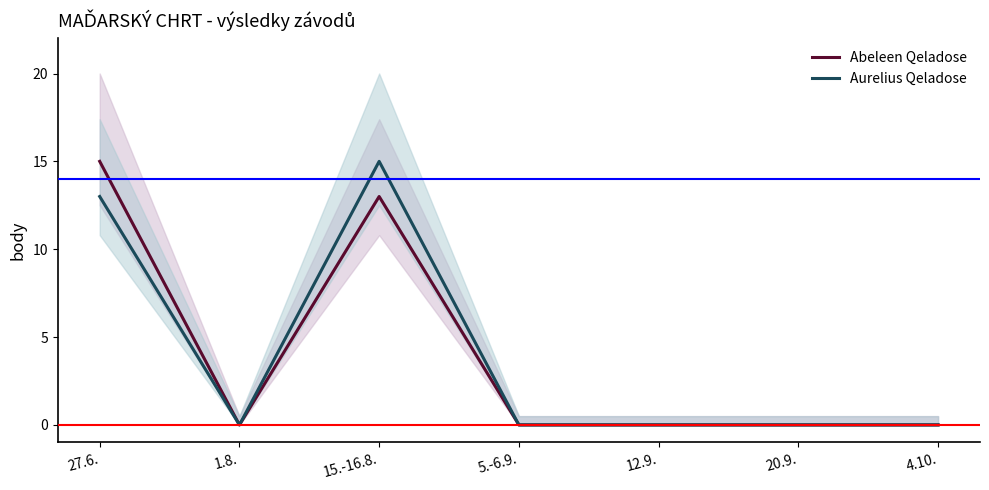

What are all the series names shown in the legend?

Abeleen Qeladose, Aurelius Qeladose